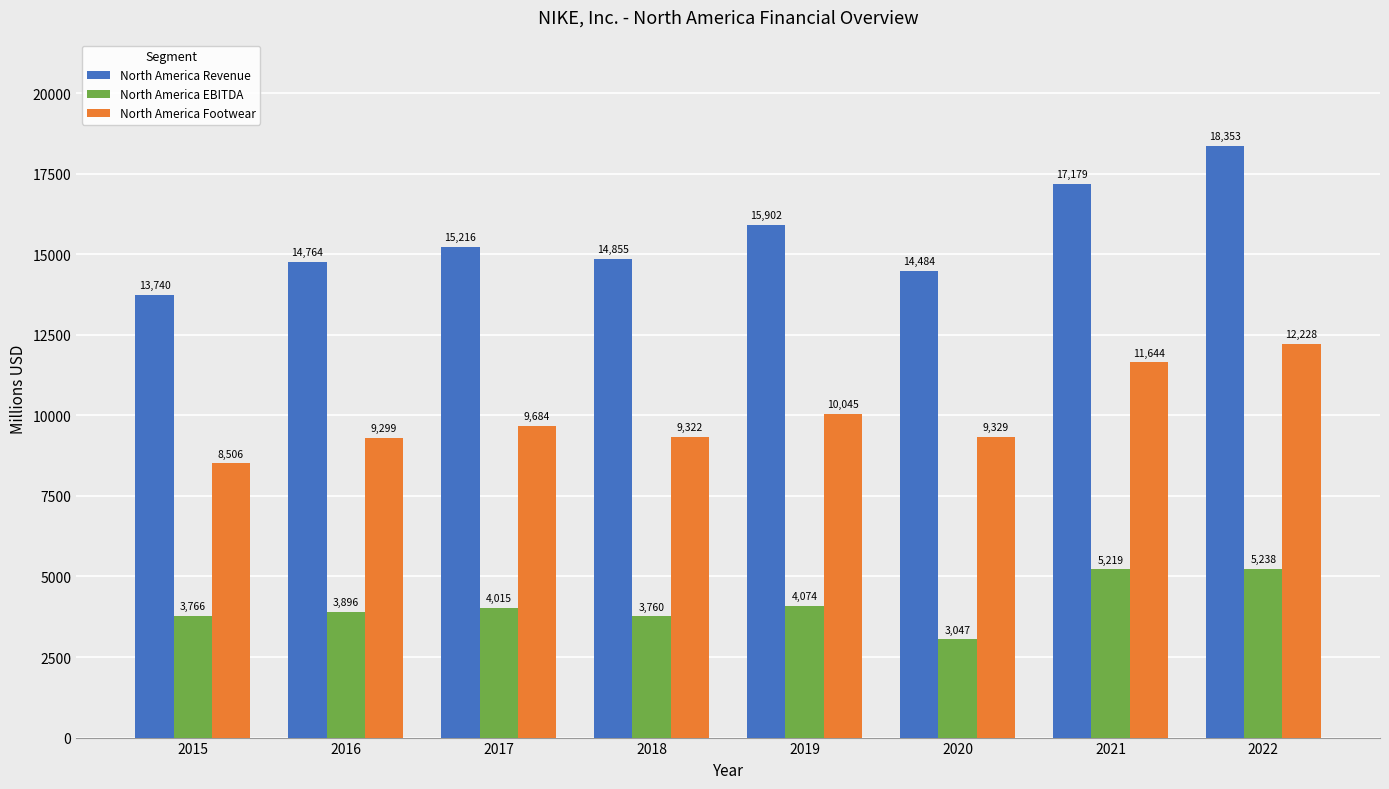

Read the North America Revenue value at 2022, to the nearest 10.

18350